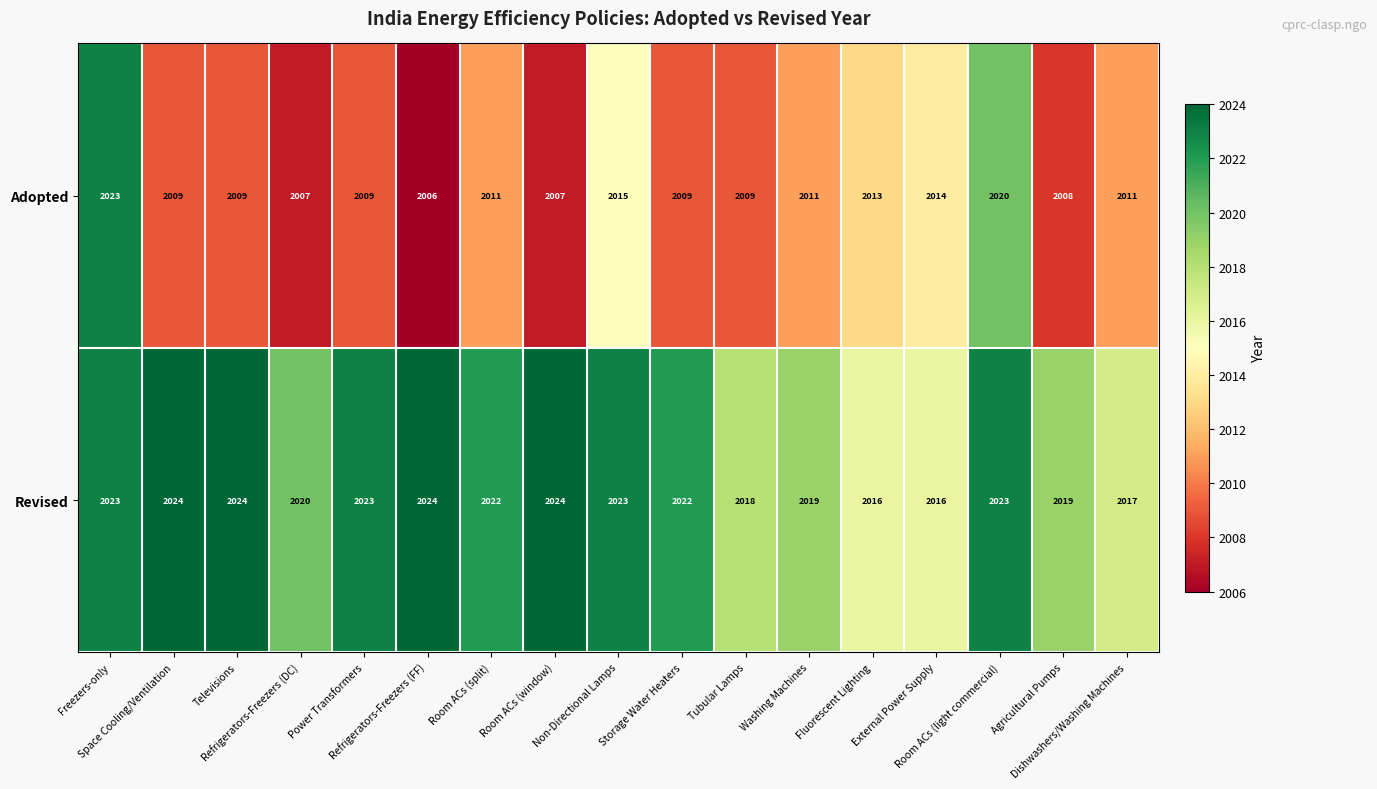

At how many categories does at least one series exceed 2007?

17